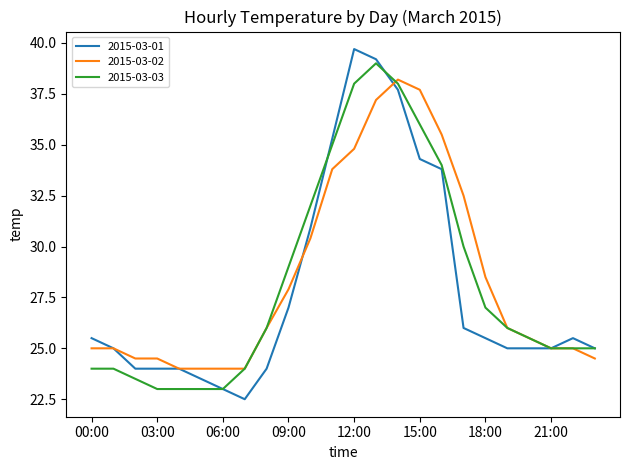

What is the greatest value displayed?

39.7